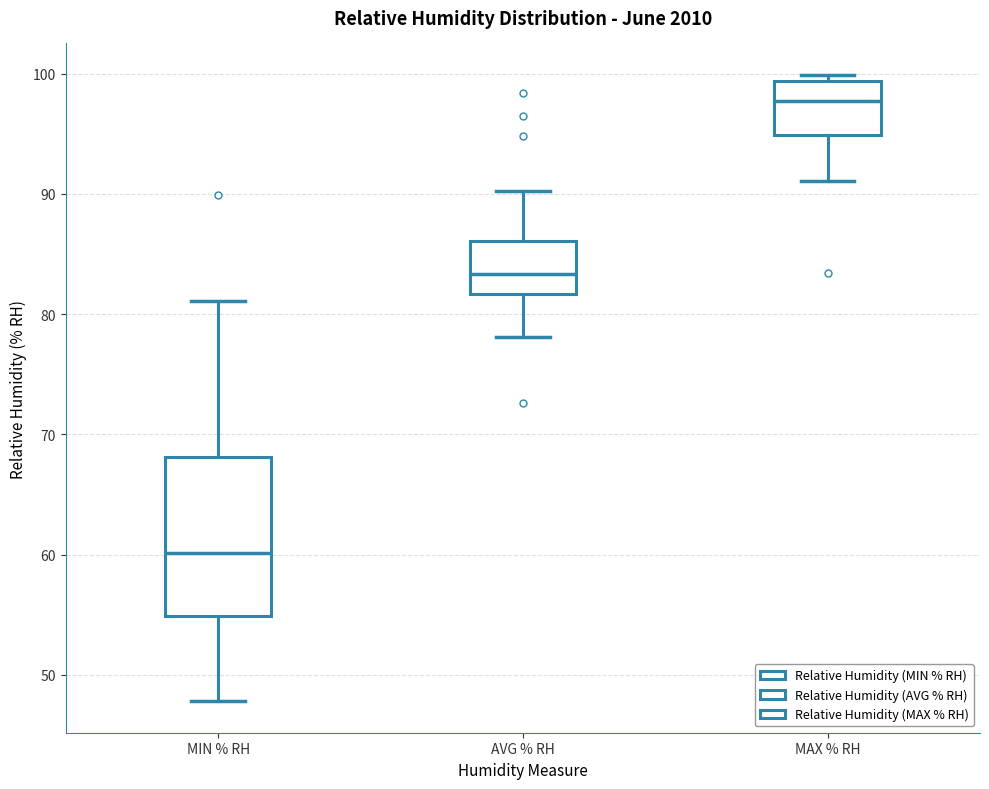

Reading left to right, read every box against the y-axis: the position of its median line, the range the box covers, and the ends of its whiskers. The values are not printed on the chart, so give them approximately, as read against the axis.

MIN % RH: median 60, box 55 to 68, whiskers 48 to 81
AVG % RH: median 83, box 82 to 86, whiskers 78 to 90
MAX % RH: median 98, box 95 to 99, whiskers 91 to 100